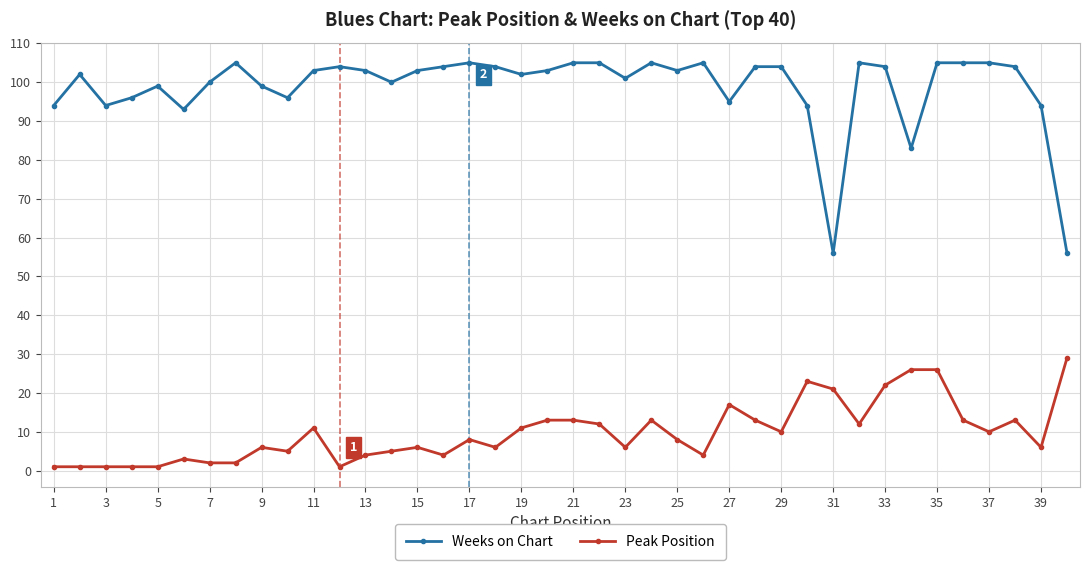

Rank the series by their maximum value, from highest to lowest.

Weeks on Chart, Peak Position